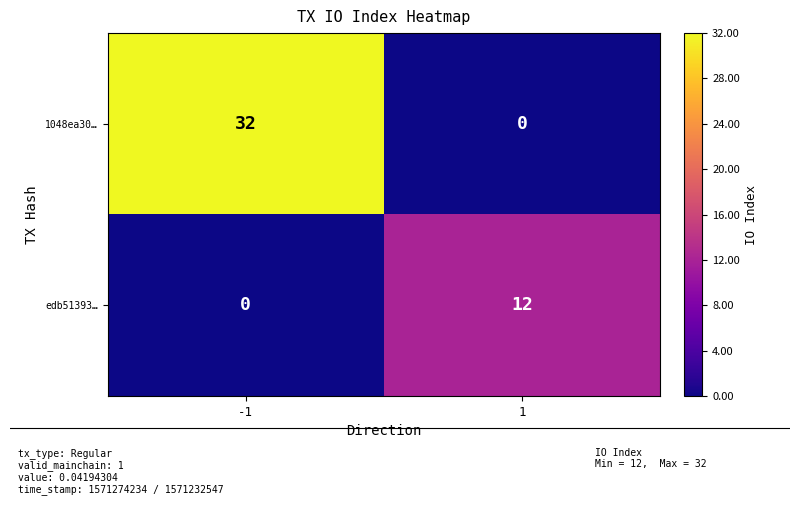

Which series has the widest spread of values?

1048ea30…